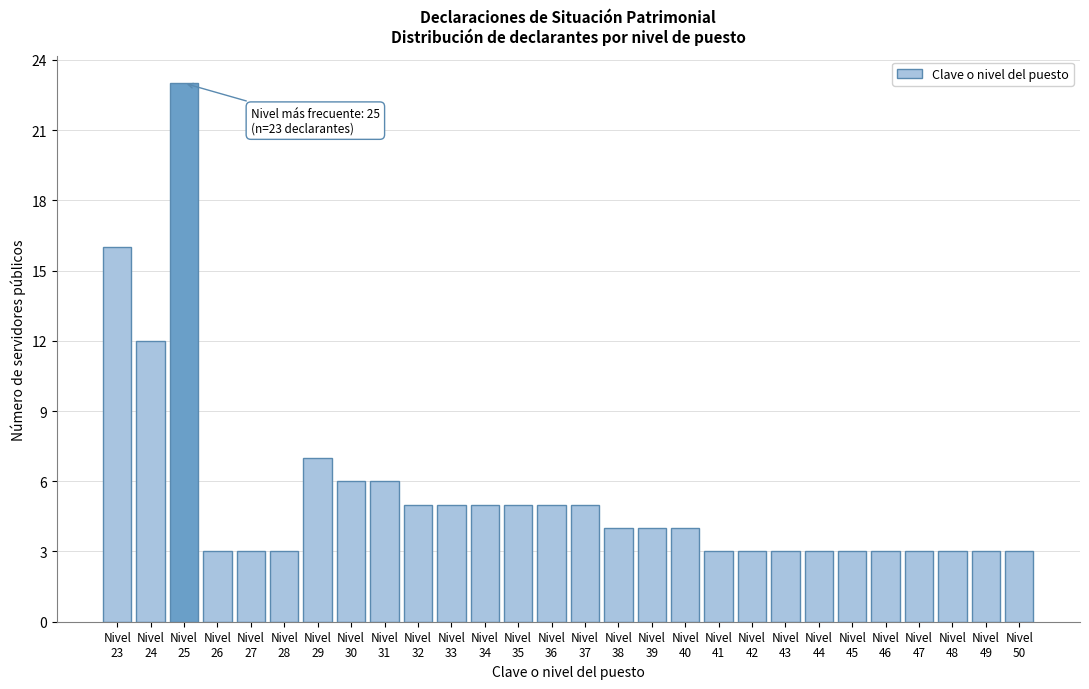

Reading left to right, transcribe all the data shown in this chart.

16	12	23	3	3	3	7	6	6	5	5	5	5	5	5	4	4	4	3	3	3	3	3	3	3	3	3	3